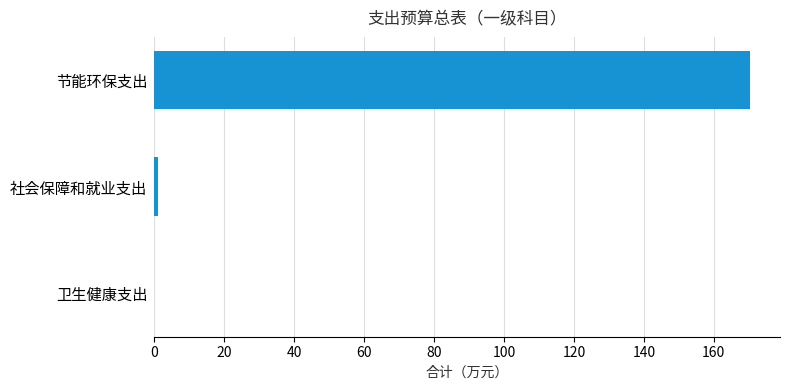

The value at 节能环保支出 is 170.4. True or false?

True